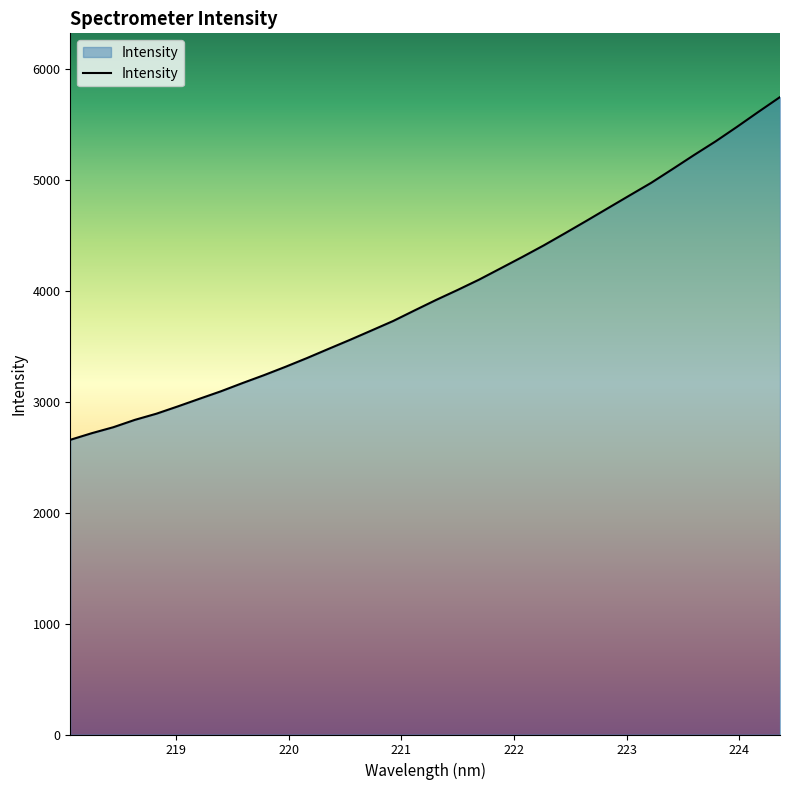

What is the difference between the maximum and second lowest values?

3028.2